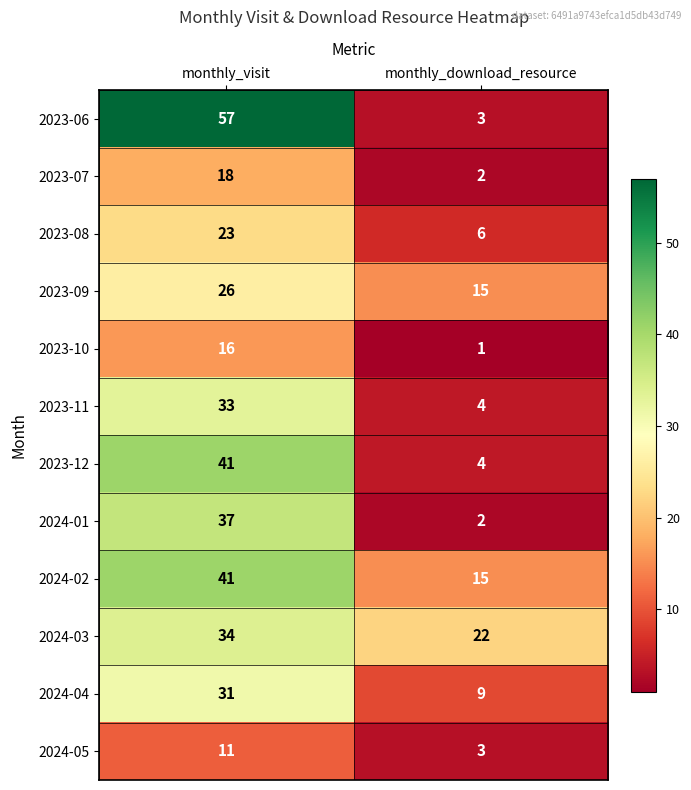

Which category has the lowest value in the 2023-08 series?

monthly_download_resource